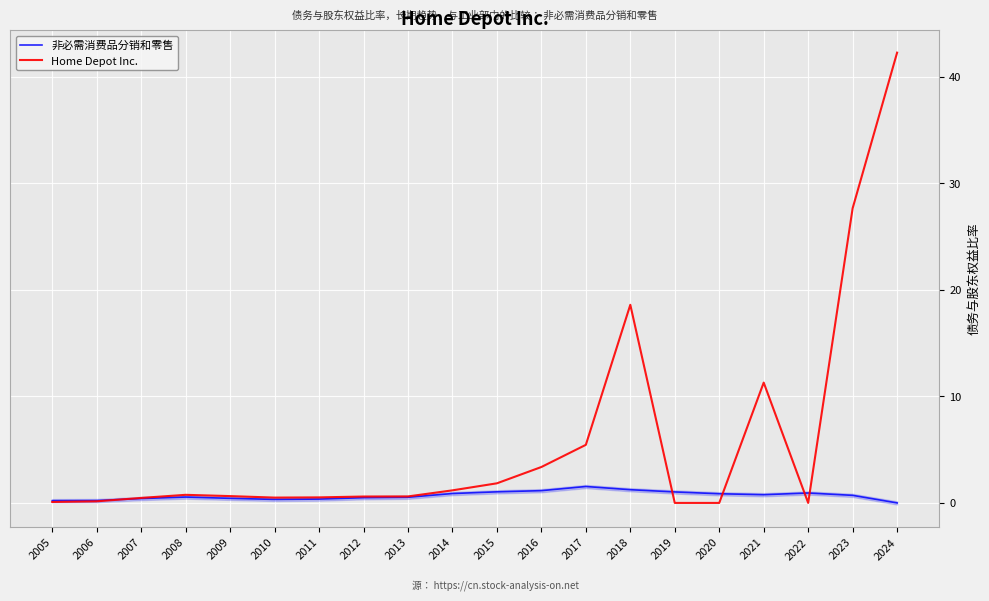

What are all the series names shown in the legend?

非必需消费品分销和零售, Home Depot Inc.